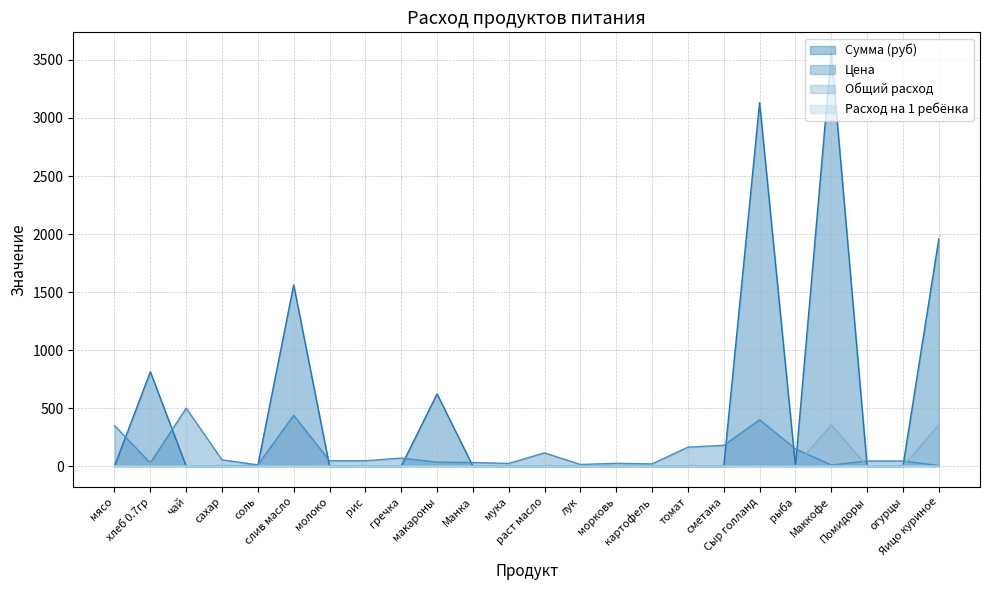

What are all the series names shown in the legend?

Сумма (руб), Цена, Общий расход, Расход на 1 ребёнка